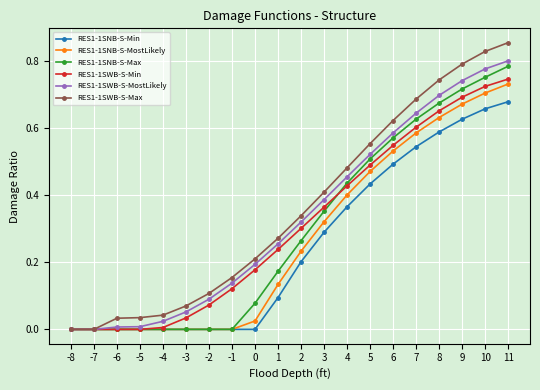

At which category is the sum across all series the highest?

11